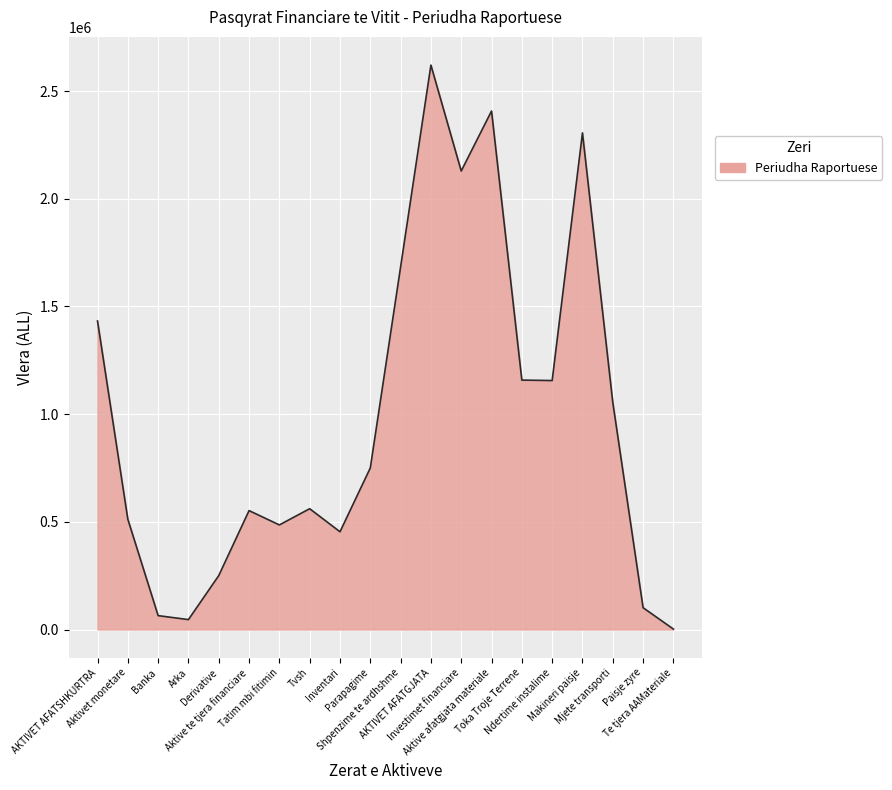

What is the difference between the maximum and minimum values?

2618619.0